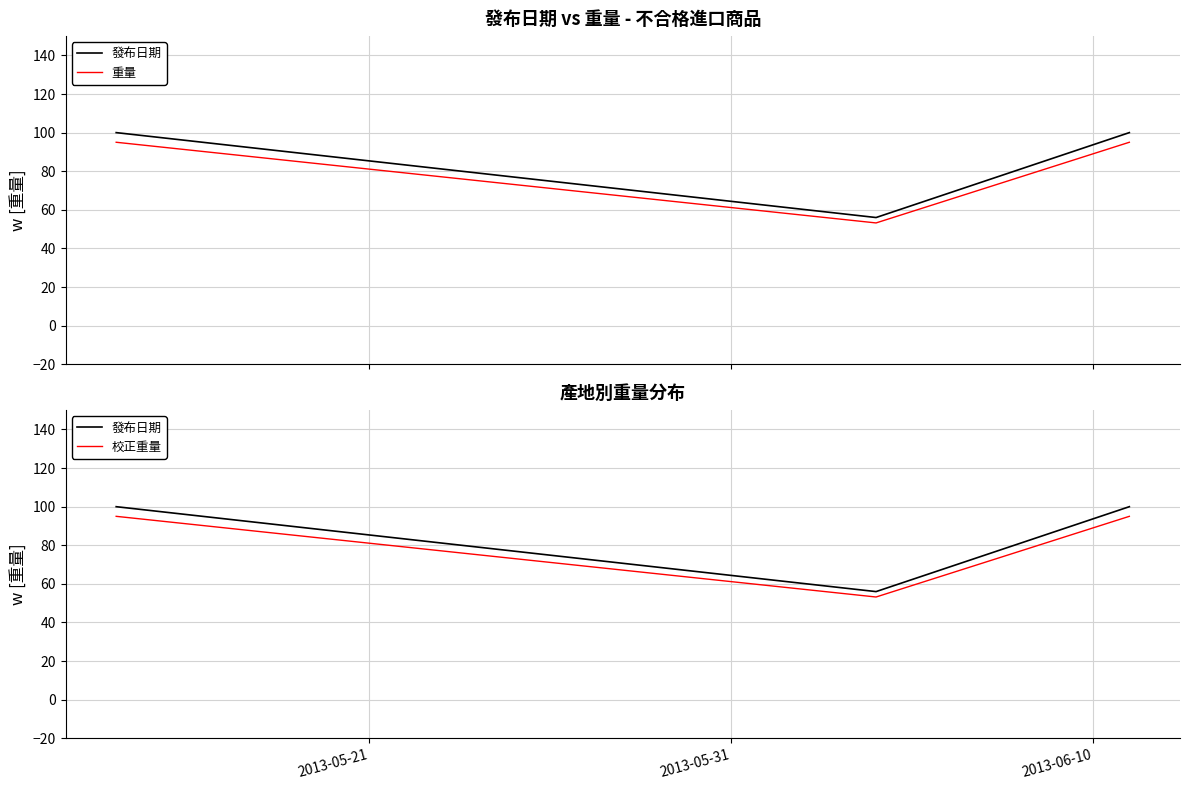

At how many categories does at least one series exceed 76?

2